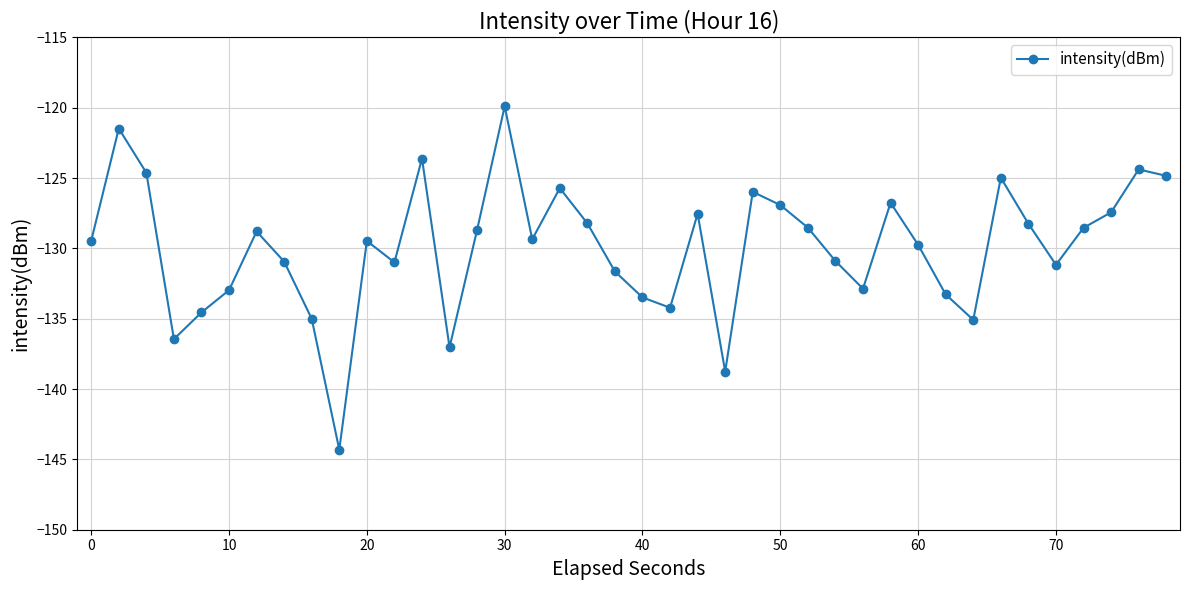

What is the minimum value shown in the chart?

-144.3